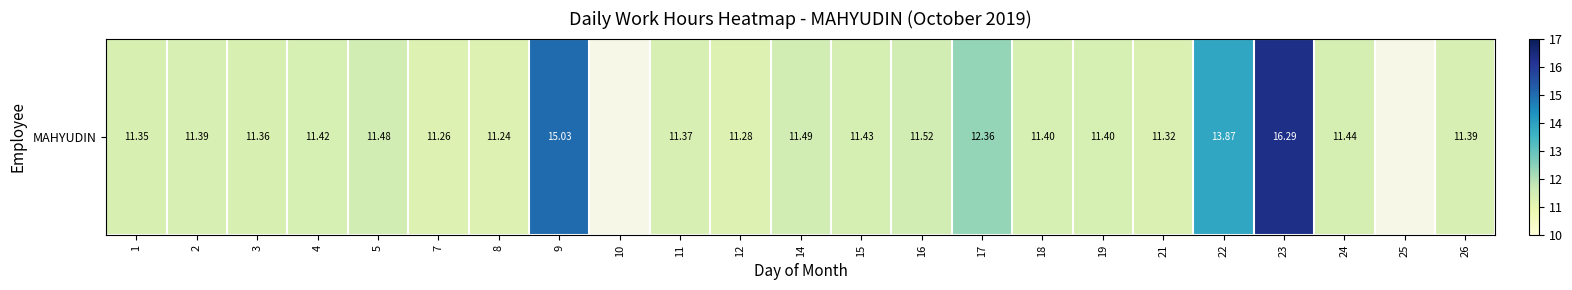

Where is the data nearest to the value 8?

8